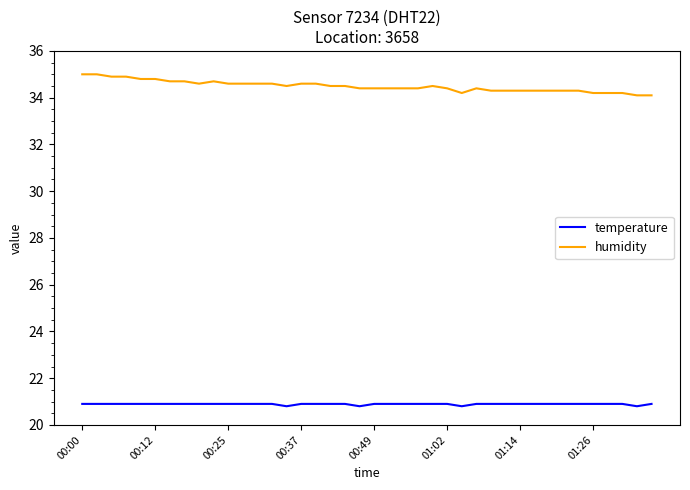

List the series in order of their overall mean, lowest first.

temperature, humidity